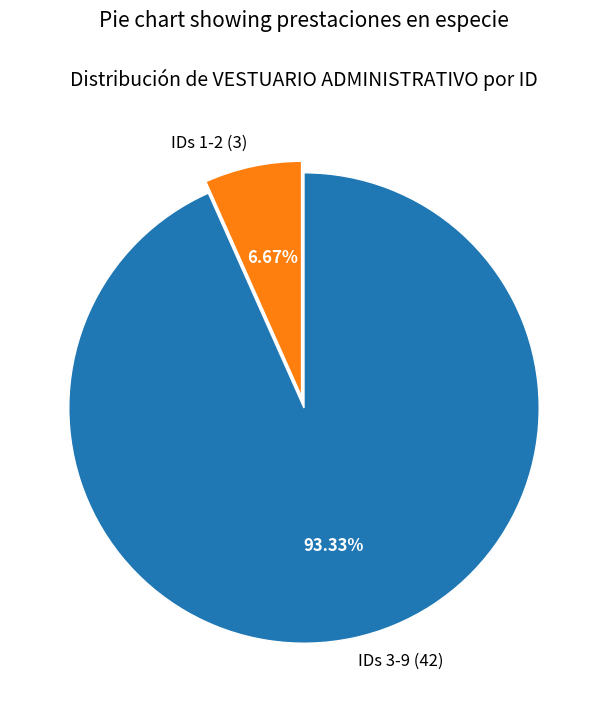

Do IDs 1-2 (3) and IDs 3-9 (42) together represent more than half of the pie?

Yes